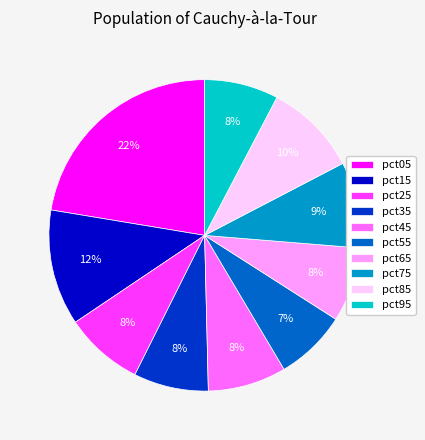

What is the largest slice in the pie chart?

pct05